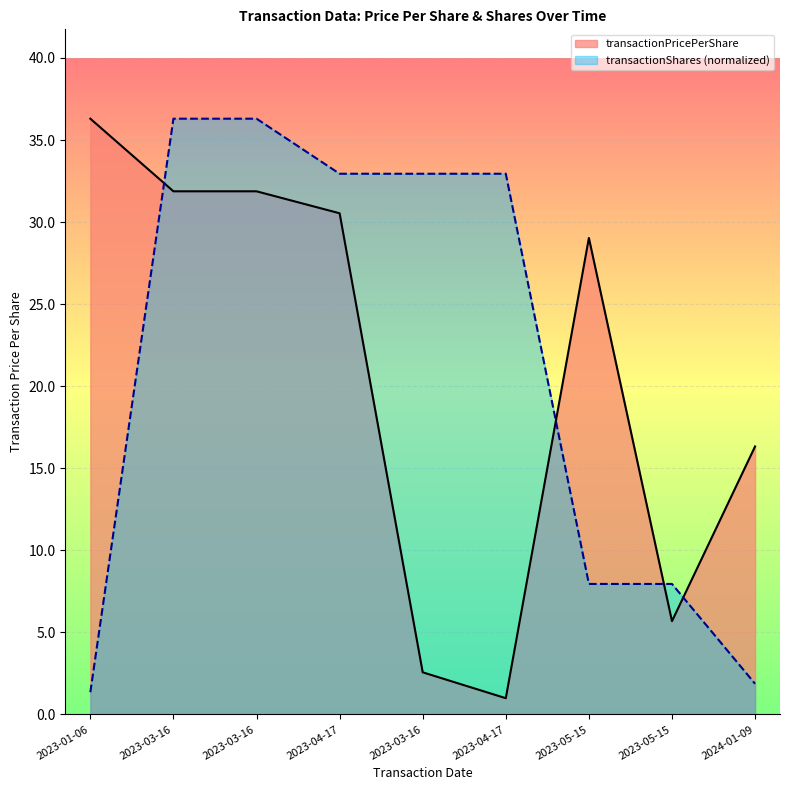

At which label does transactionPricePerShare first exceed 29?

2023-01-06